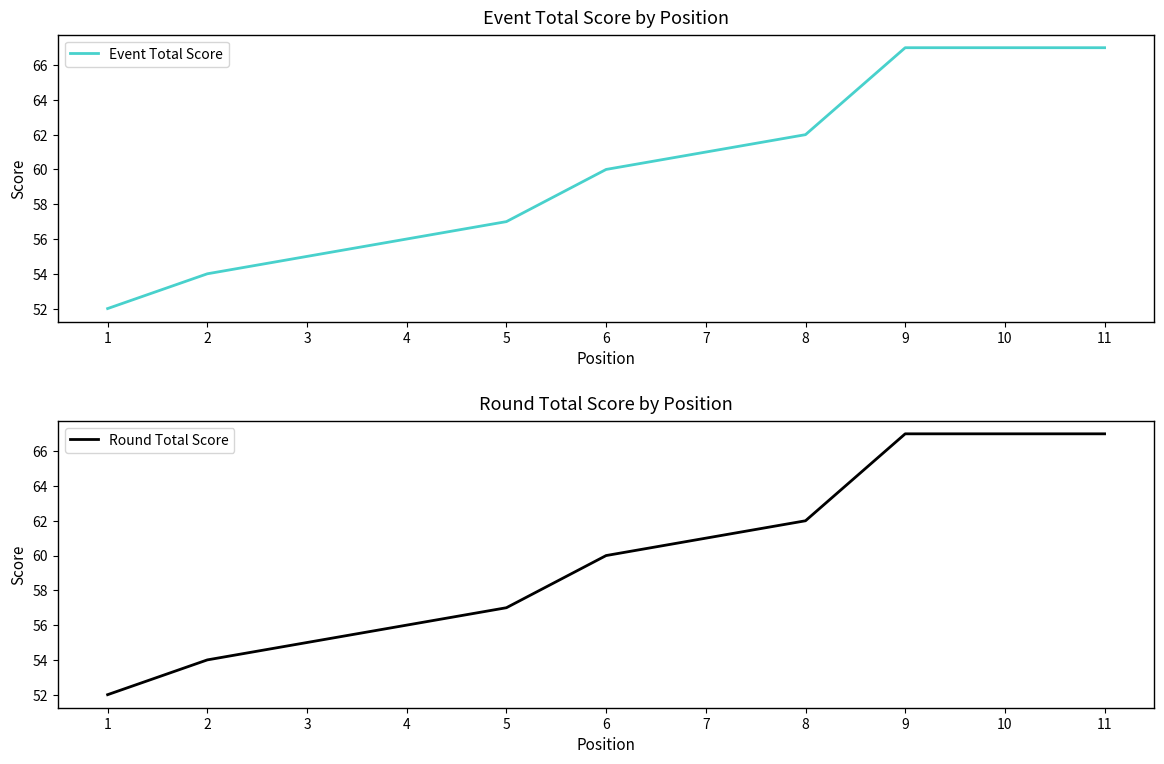

What is the difference between the maximum and second lowest values in the Round Total Score series?

13